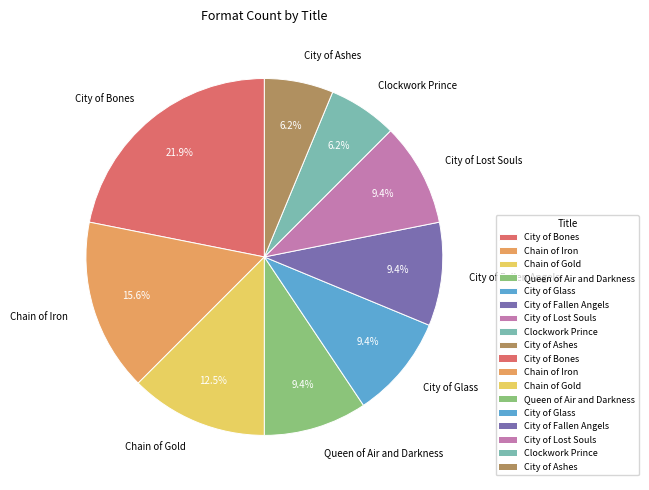

To the nearest percent, what is the difference between the Chain of Iron and City of Fallen Angels slice percentages?

6%